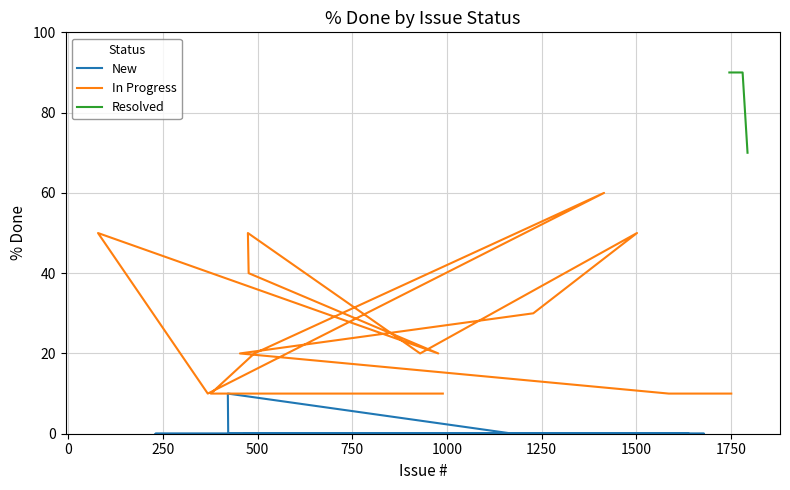

List the series in order of their peak value, highest first.

Resolved, In Progress, New